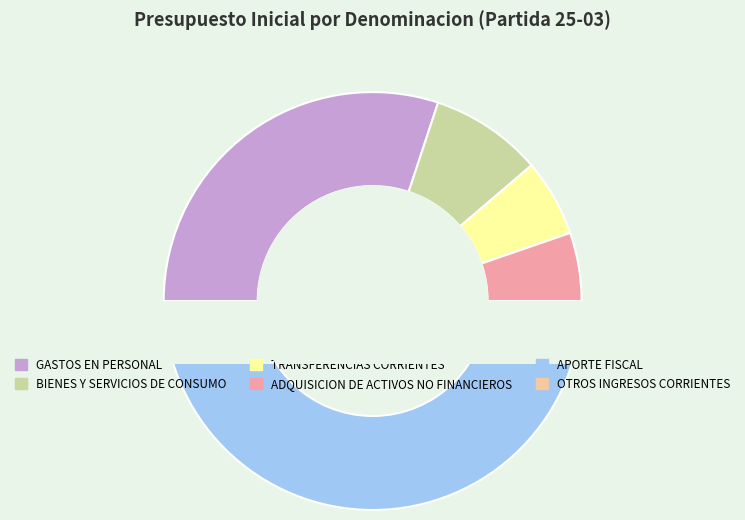

Does any single category account for the majority?

No